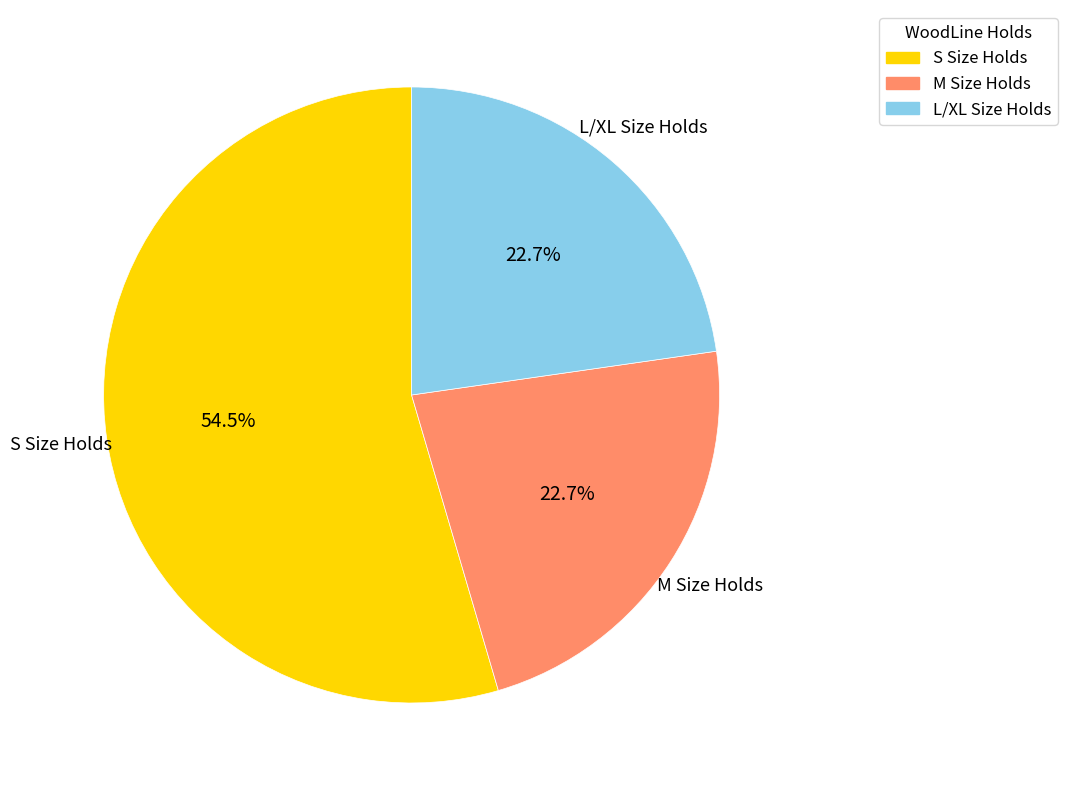

Is there any slice that represents more than half of the pie?

Yes